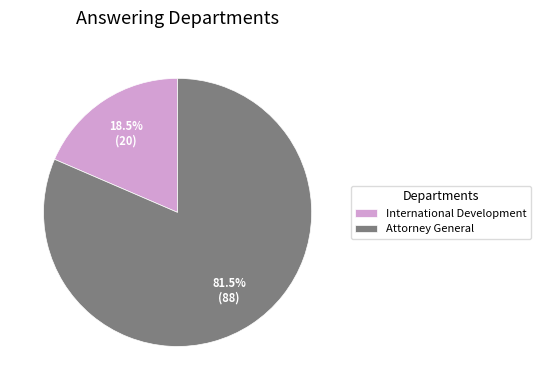

To the nearest percent, what is the combined percentage of International Development and Attorney General?

100%